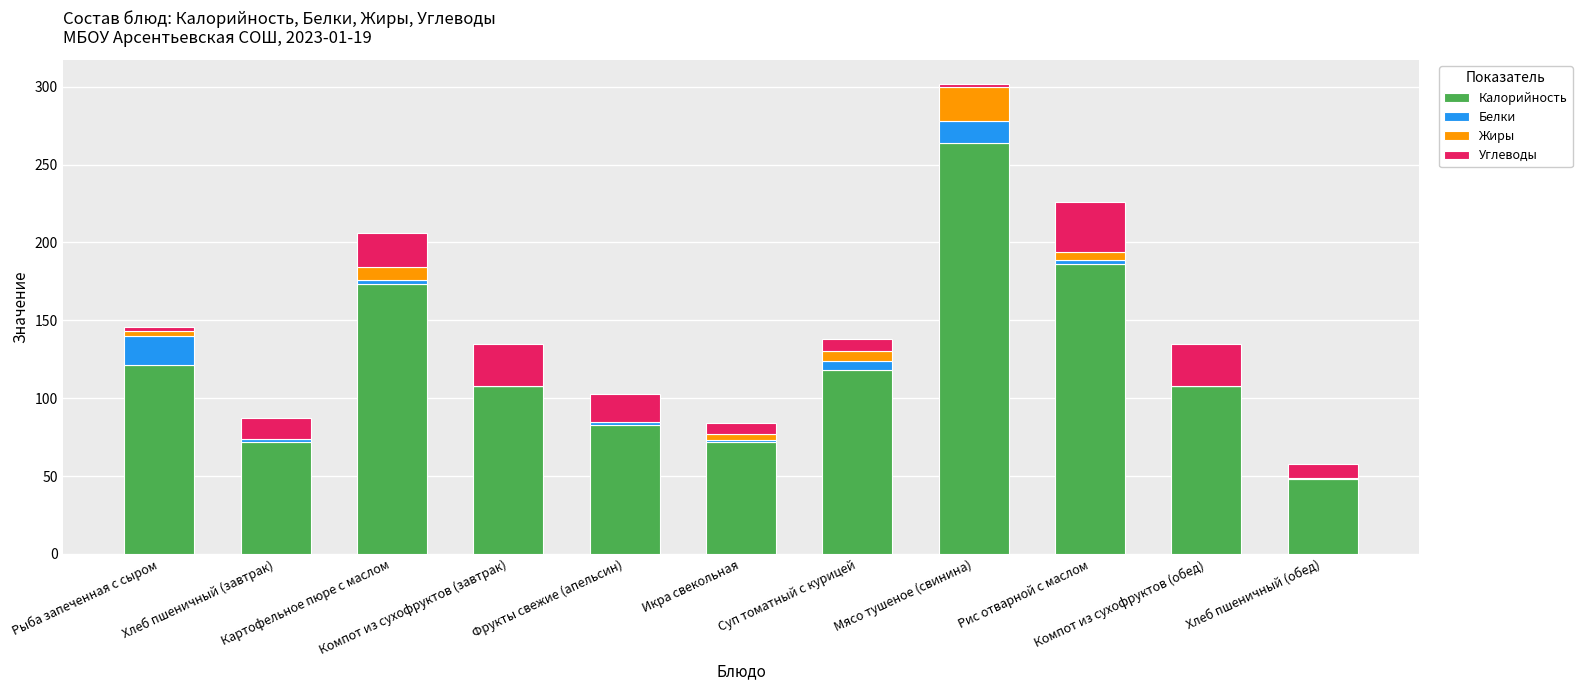

What is the highest value of the Калорийность series?

264